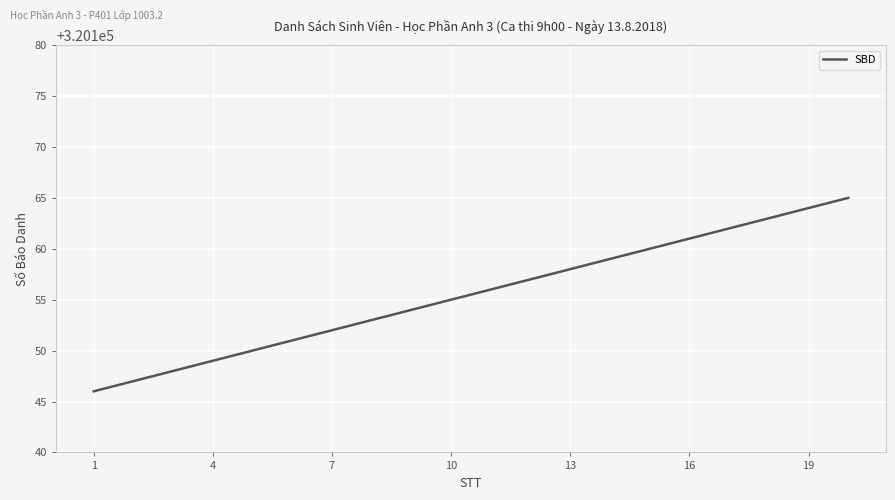

What is the maximum value shown in the chart?

320165